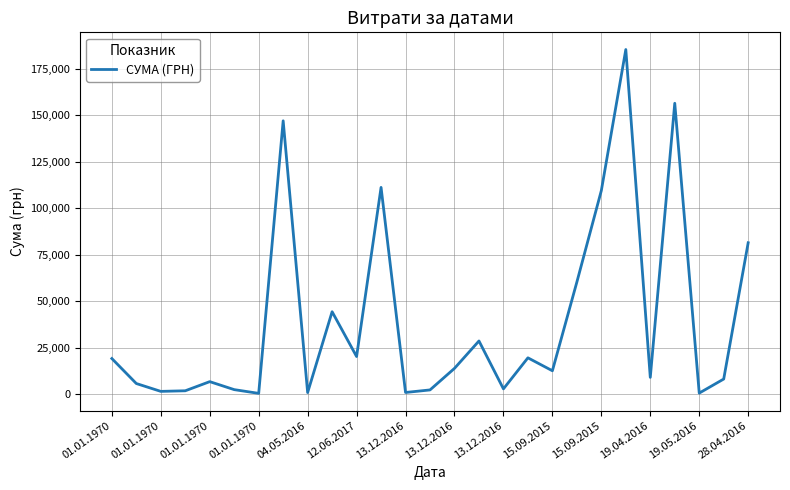

What is the difference between the maximum and minimum values?

184966.4